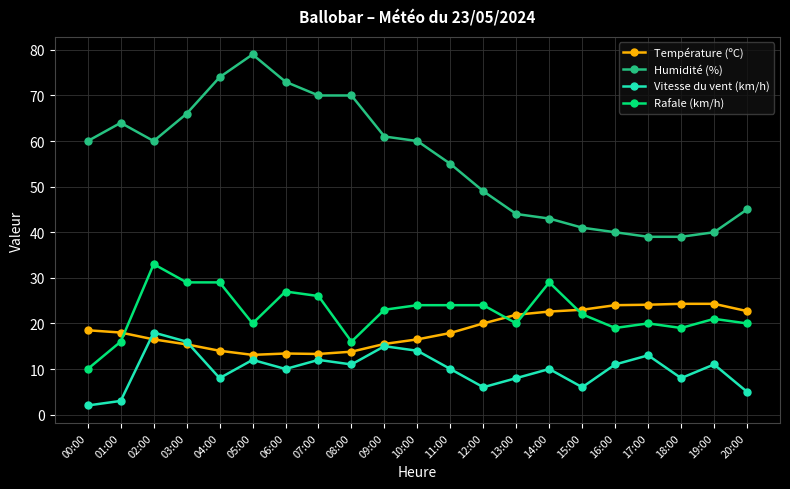

How many categories are shown in the chart?

21